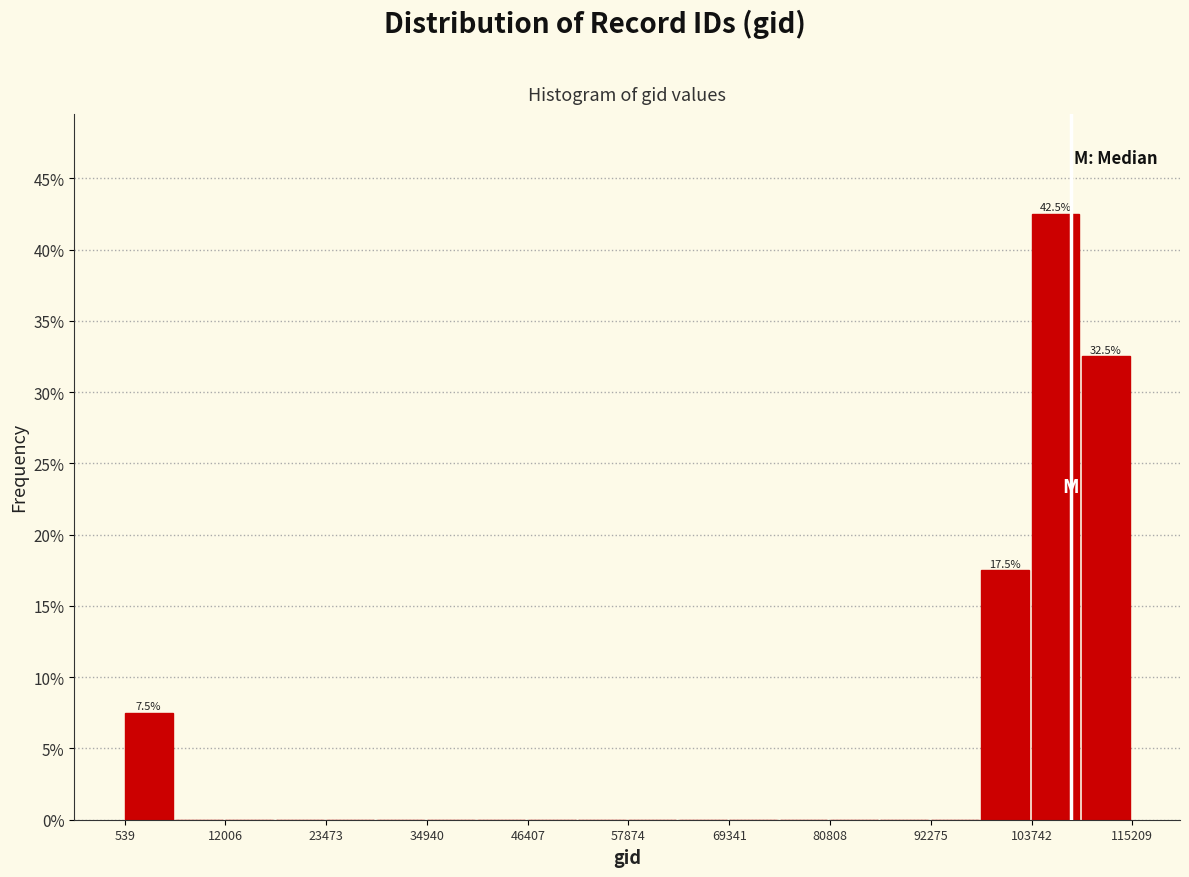

Read against the x-axis, roughly where is the centre of the tallest bar?

106000